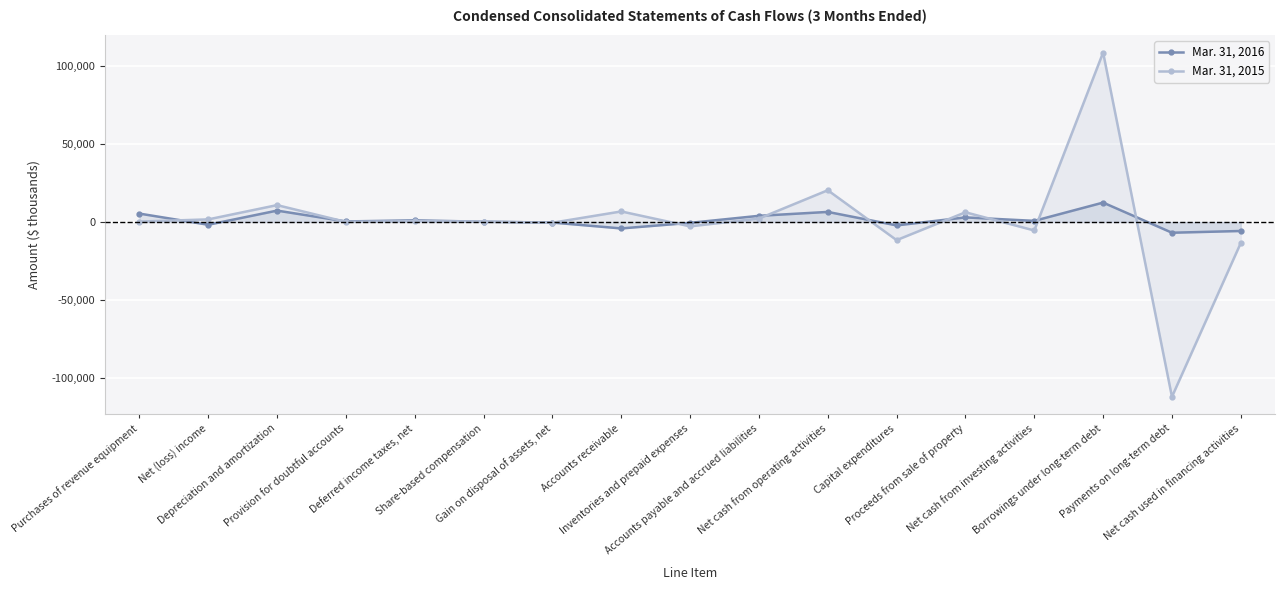

How many intersections are there between Mar. 31, 2015 and Mar. 31, 2016?

12